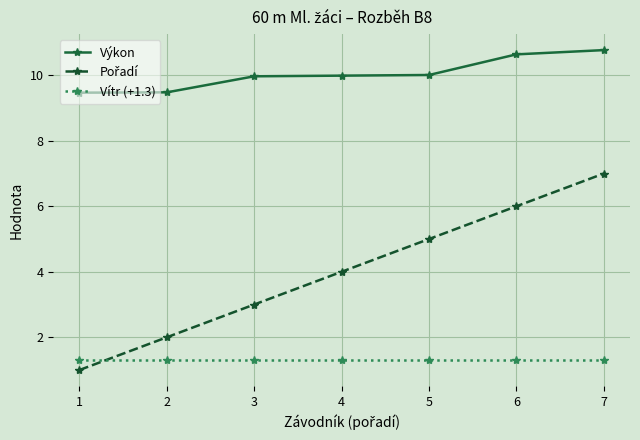

What is the sum of all Vítr (+1.3) values?

9.1